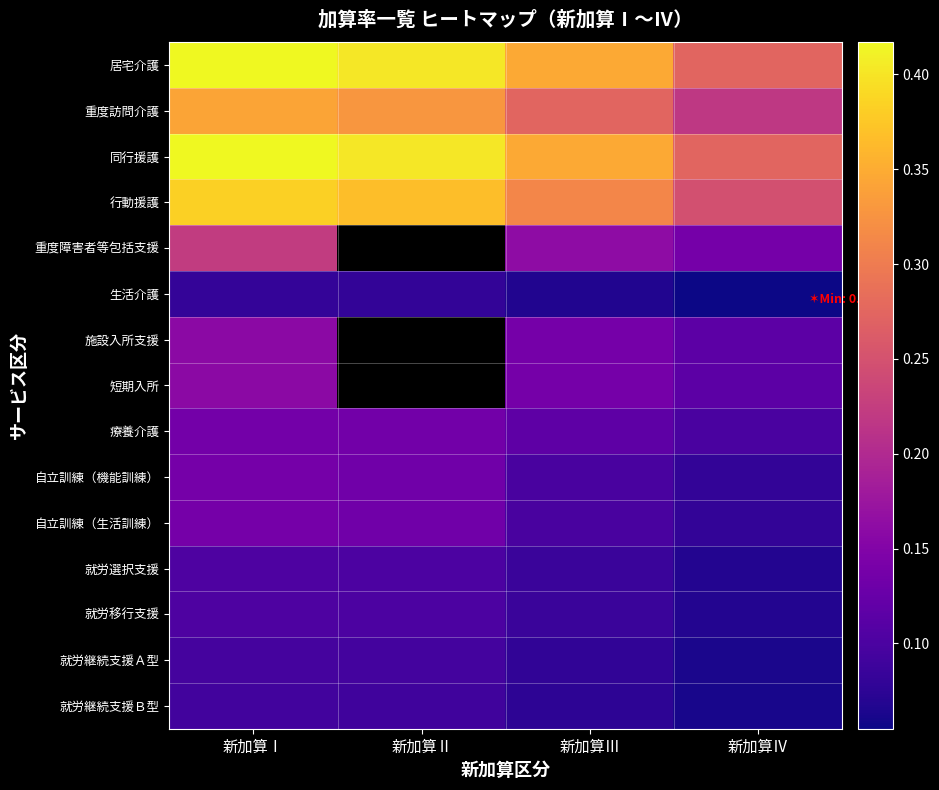

Is it true that 就労移行支援 equals 0.1 at 新加算Ⅲ?

True